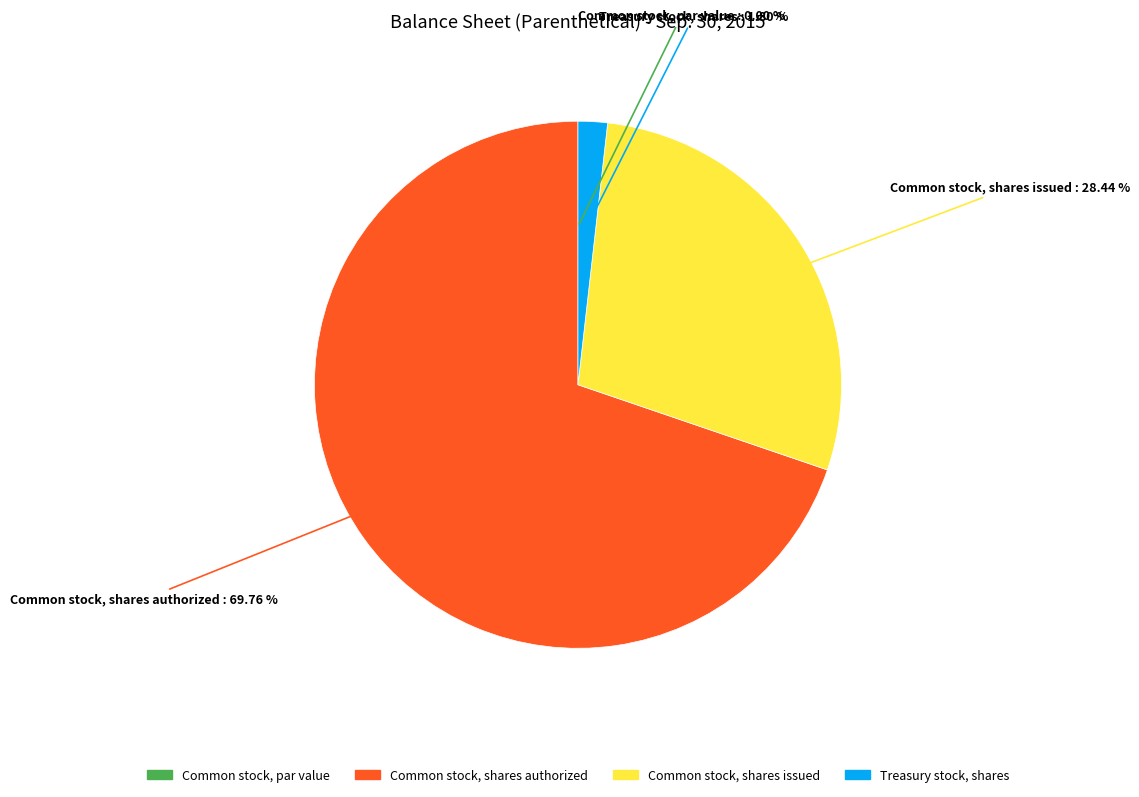

To the nearest percent, what is the combined percentage of Common stock, shares authorized and Common stock, shares issued?

98%